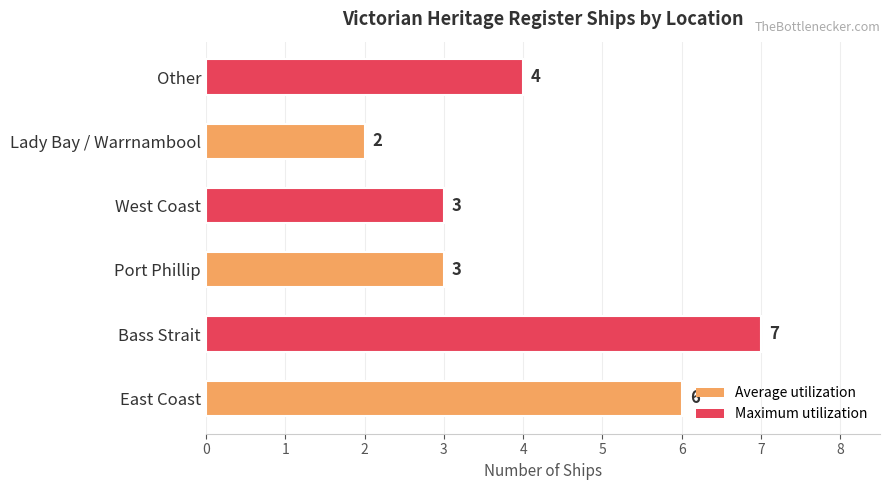

At which category does the chart reach its peak across all series?

Bass Strait